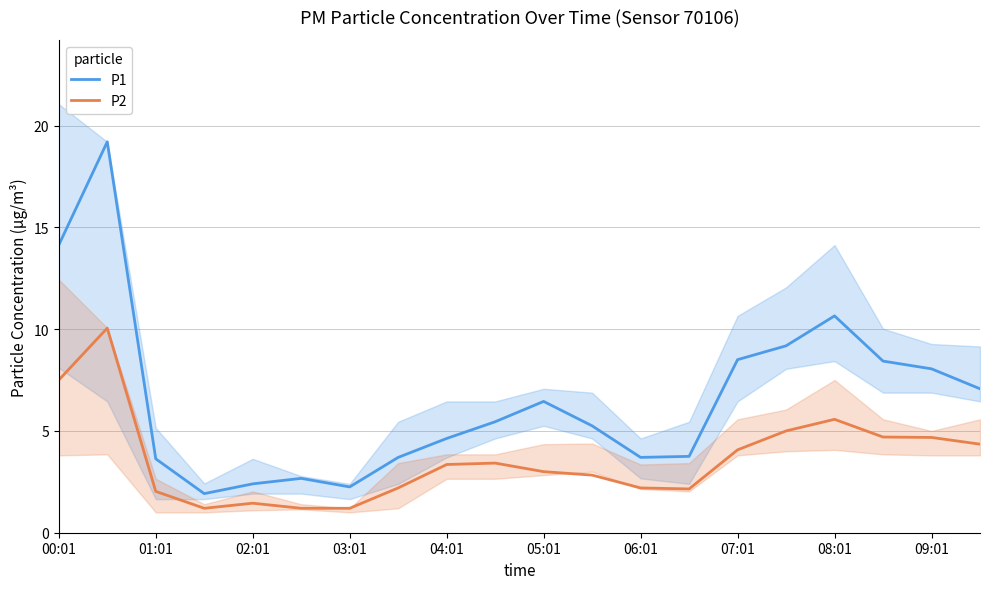

What is the difference between the maximum and second lowest values in the P2 series?

8.9